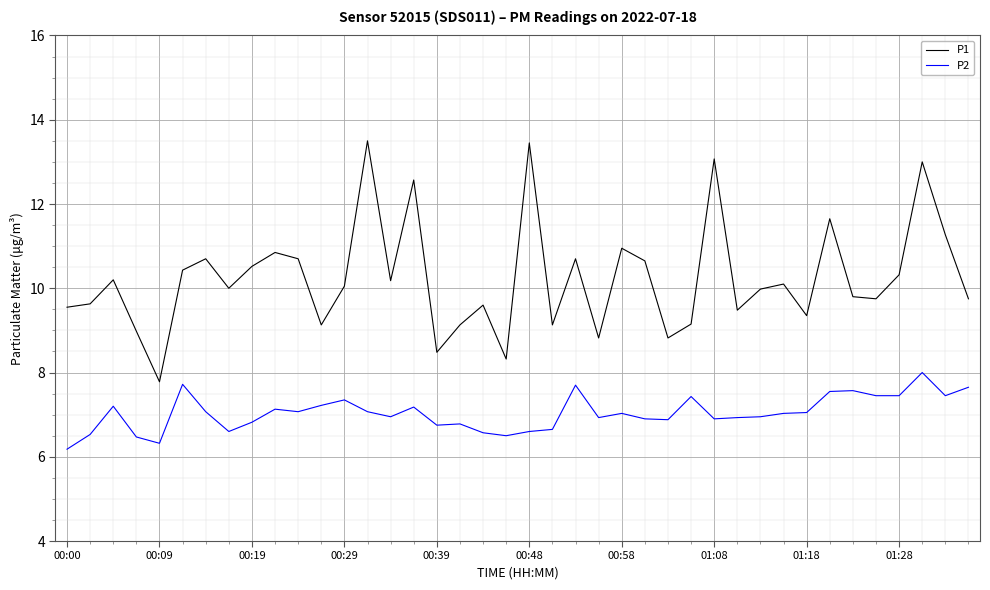

True or false: P1 and P2 intersect in this chart.

False